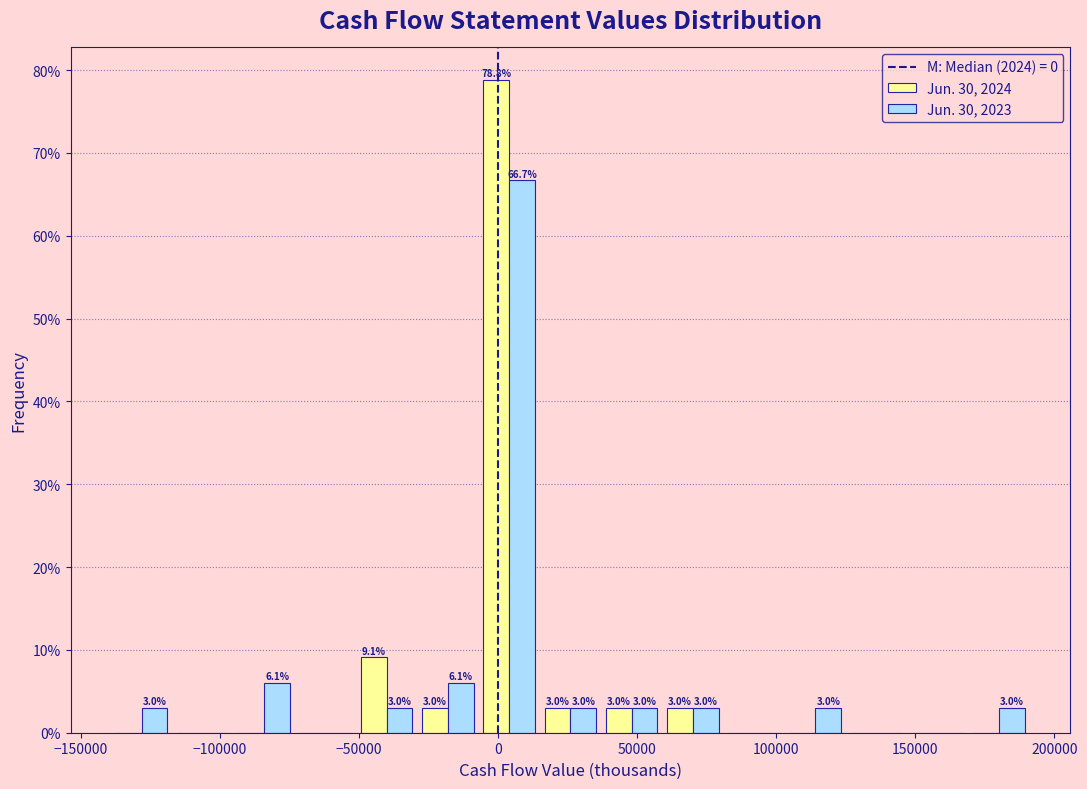

In the Jun. 30, 2024 series, which range on the x-axis has the tallest bar?

-5000 to 15000